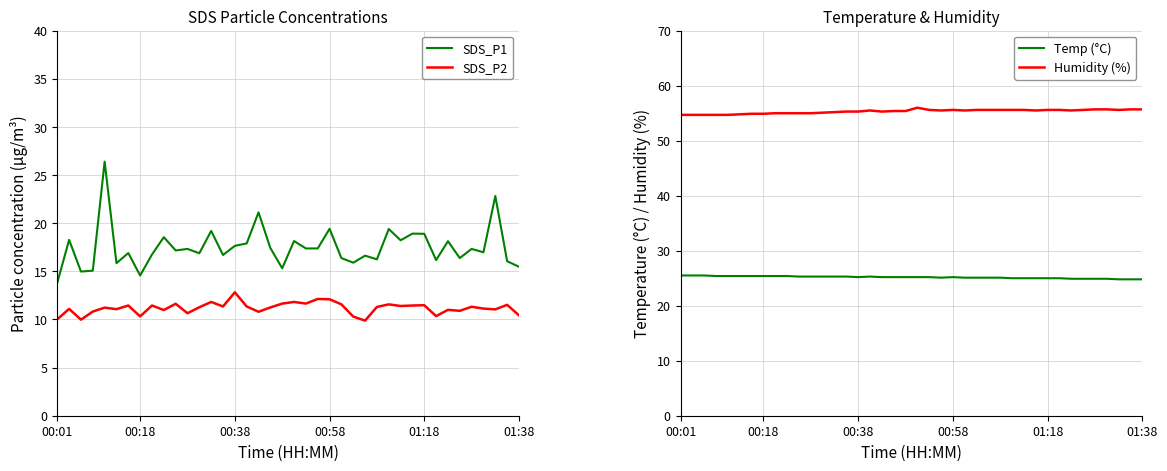

In SDS_P2, how many points are lower than both neighbors (excluding endpoints)?

13